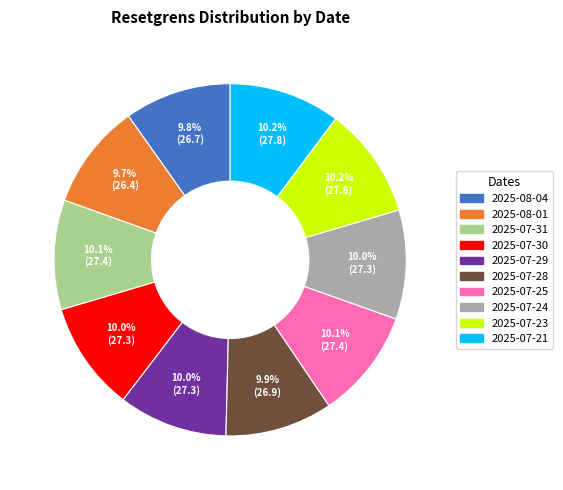

What percentage is the 2025-07-25 slice, to the nearest percent?

10%